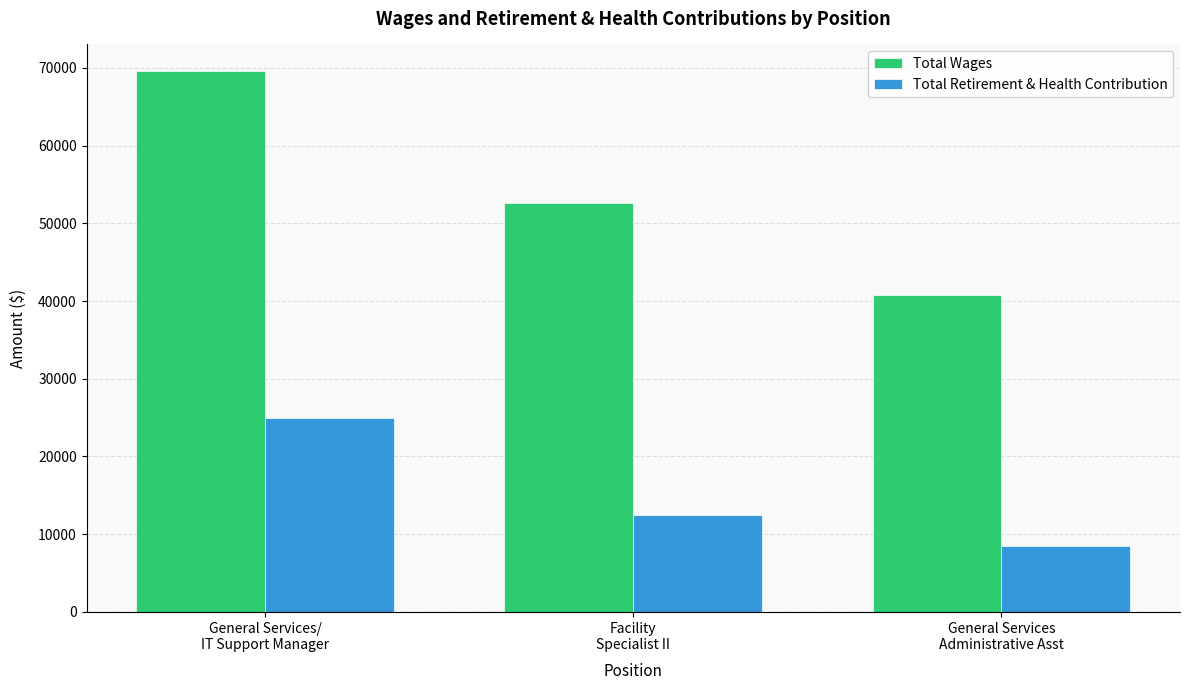

List the series in order of their overall mean, highest first.

Total Wages, Total Retirement & Health Contribution